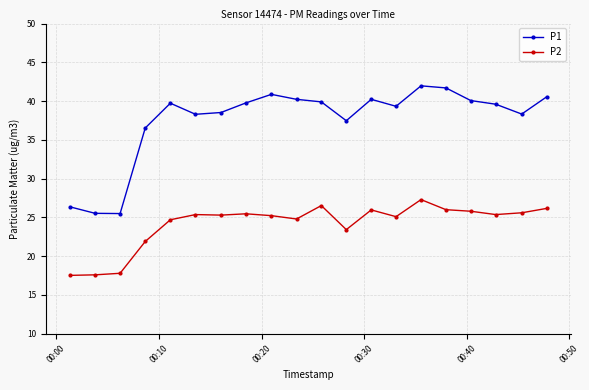

What is the minimum value for P1?

25.5